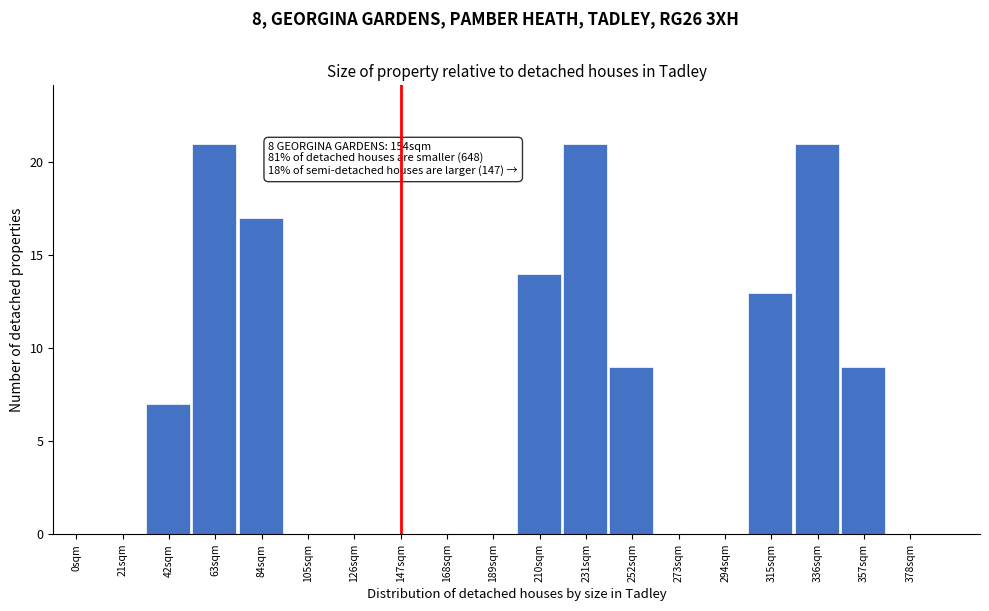

Reading left to right, list all the values displayed in this chart.

0sqm=0	21sqm=0	42sqm=7	63sqm=21	84sqm=17	105sqm=0	126sqm=0	147sqm=0	168sqm=0	189sqm=0	210sqm=14	231sqm=21	252sqm=9	273sqm=0	294sqm=0	315sqm=13	336sqm=21	357sqm=9	378sqm=0